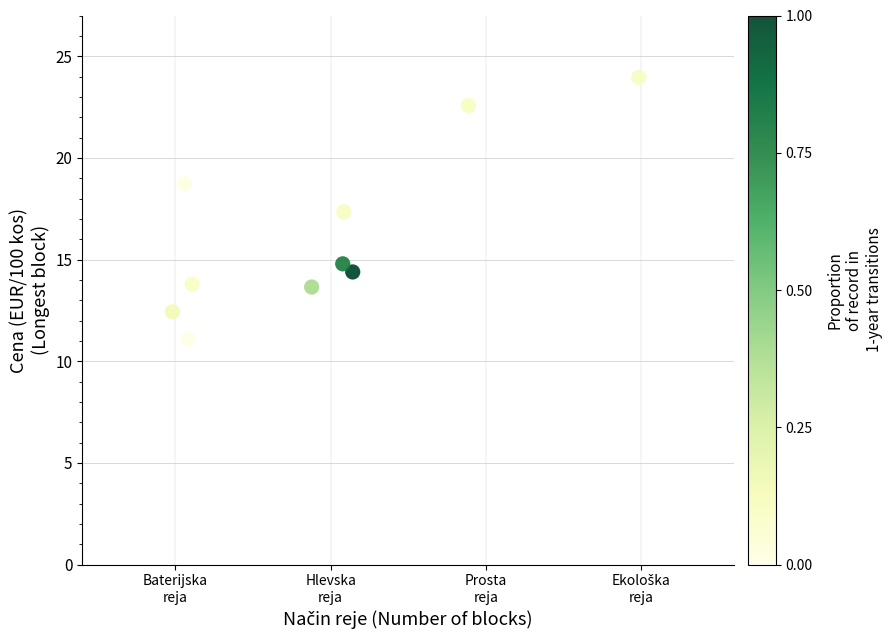

What is the range of X values (max minus min)?

3.0